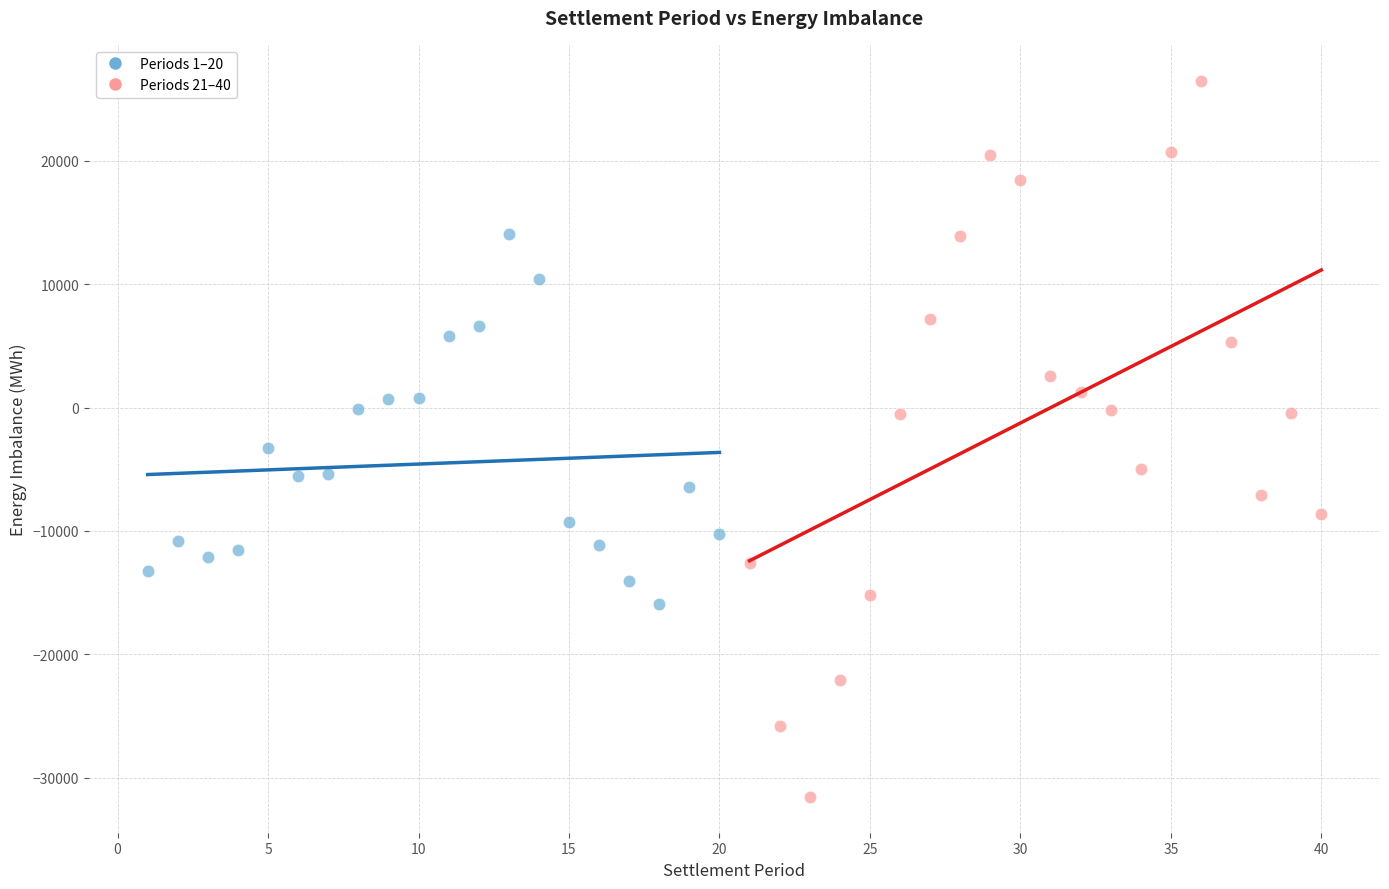

Which series reaches the minimum Y coordinate?

Periods 21–40